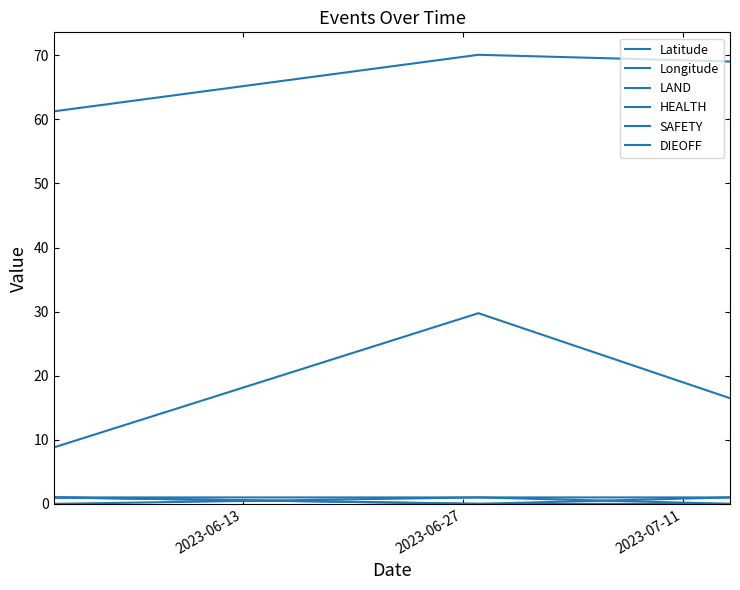

How many lines are shown in the chart?

6